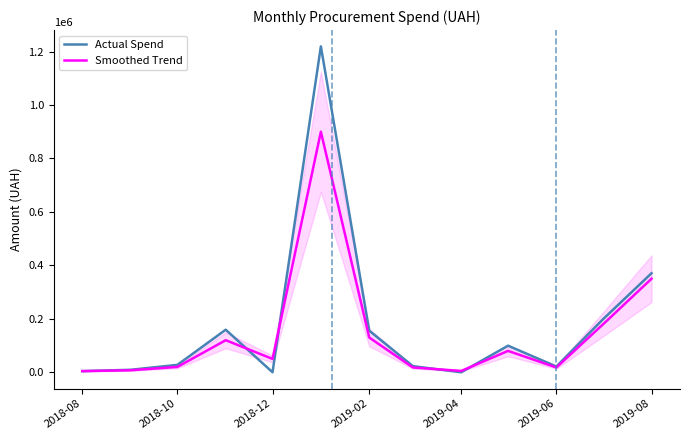

True or false: Actual Spend and Smoothed Trend cross at least once.

True